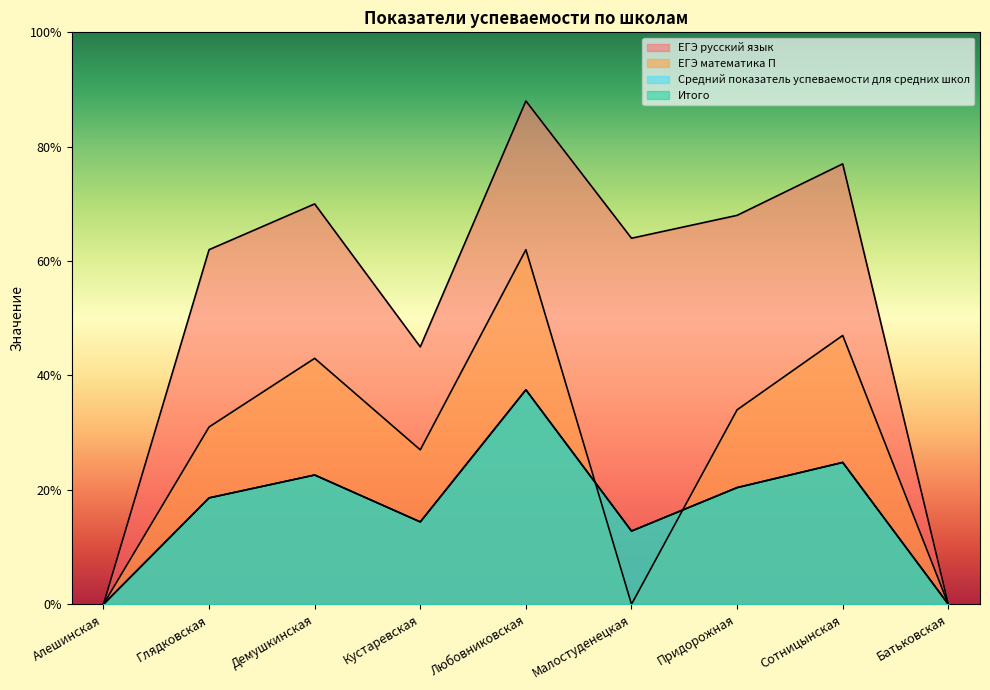

Which has a higher value, Любовниковская or Глядковская?

Любовниковская